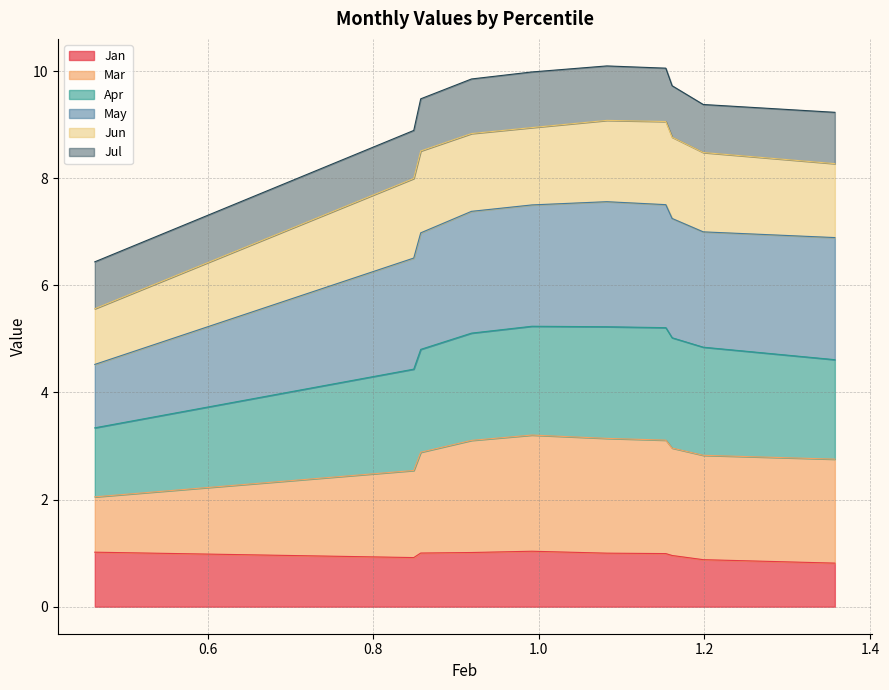

What is the maximum value for Jan?

1.0